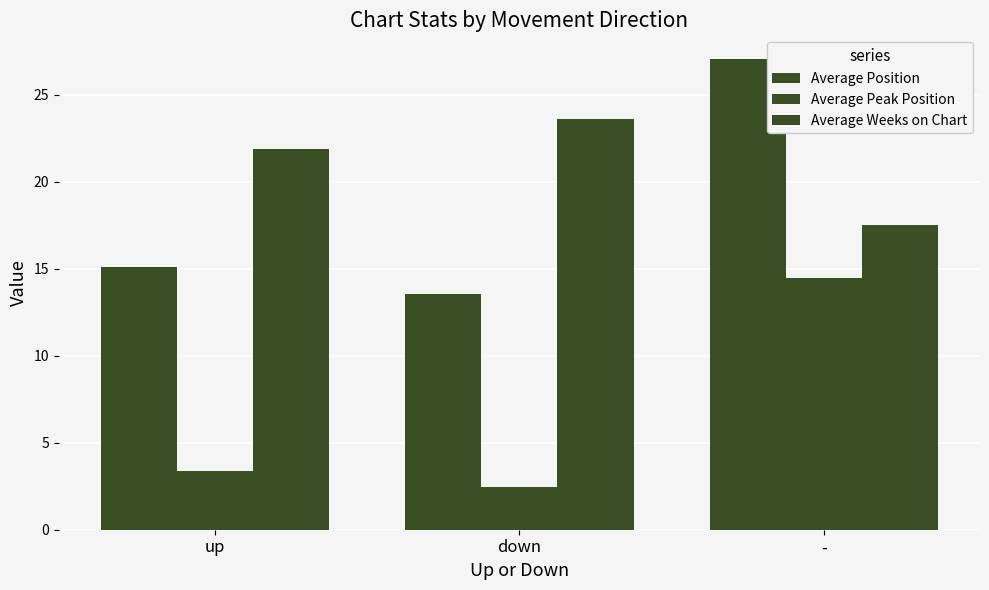

How many groups of bars are there?

3